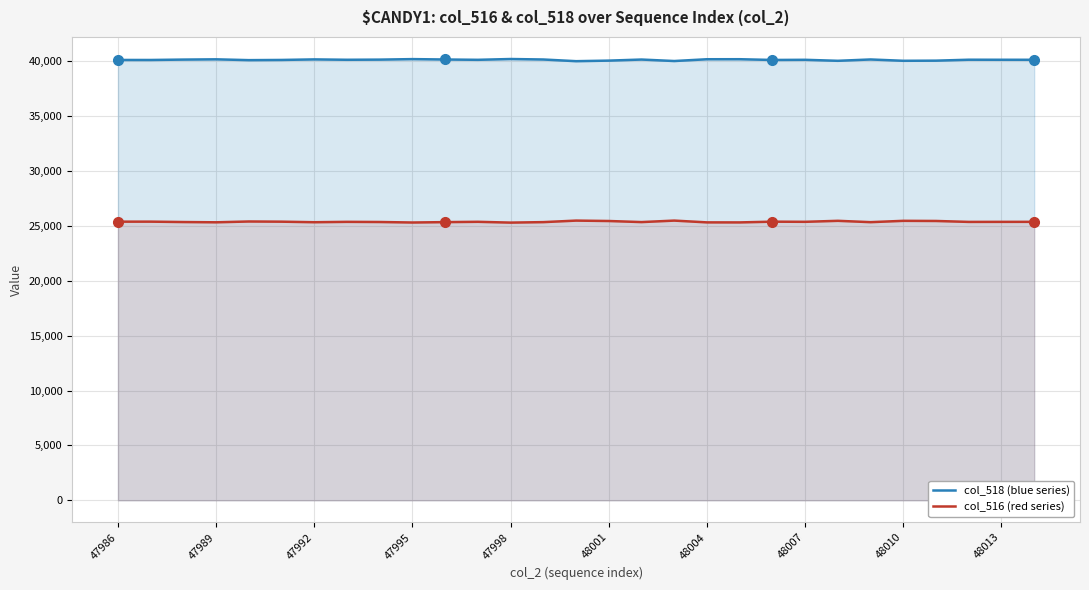

Rank the series at 16 from lowest to highest value.

col_516 (red series), col_518 (blue series)